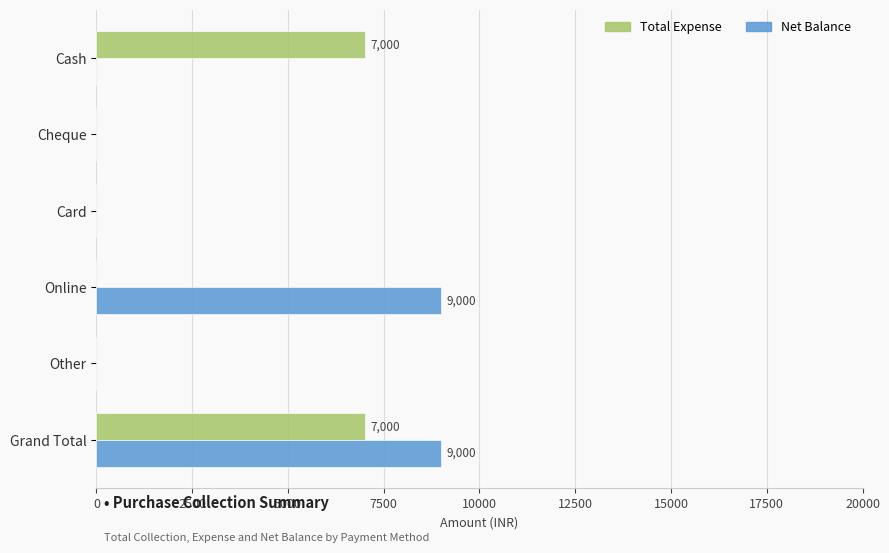

At which category is the sum across all series the highest?

Grand Total